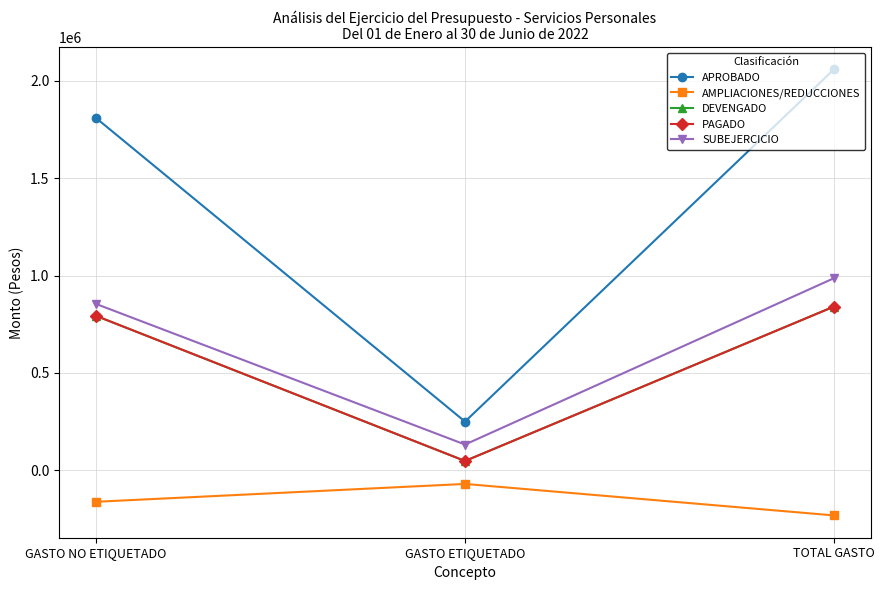

Where is DEVENGADO nearest to the value 444152?

GASTO NO ETIQUETADO